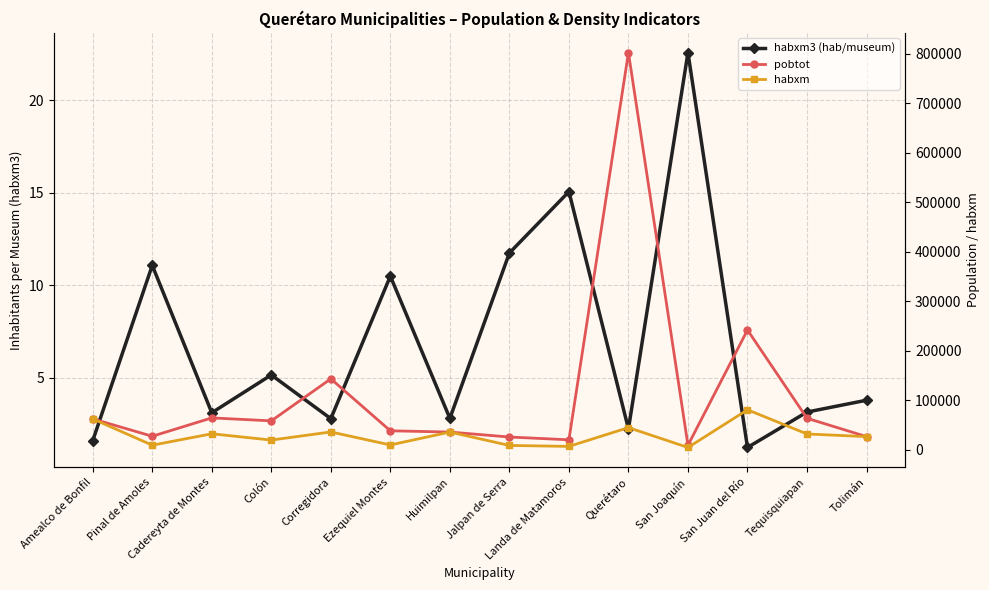

What is the label of the 9th point from the right?

Ezequiel Montes